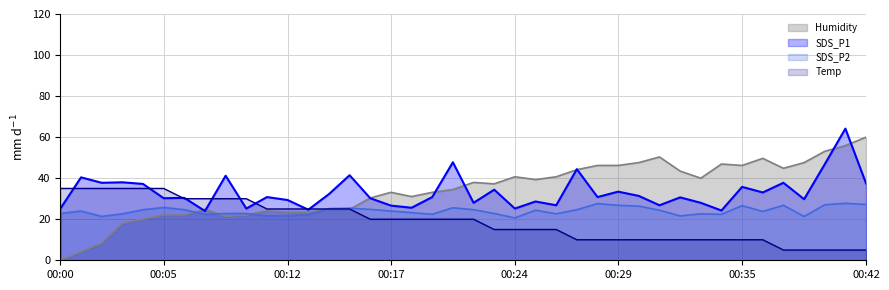

In SDS_P2, how many points are lower than both neighbors (excluding endpoints)?

10